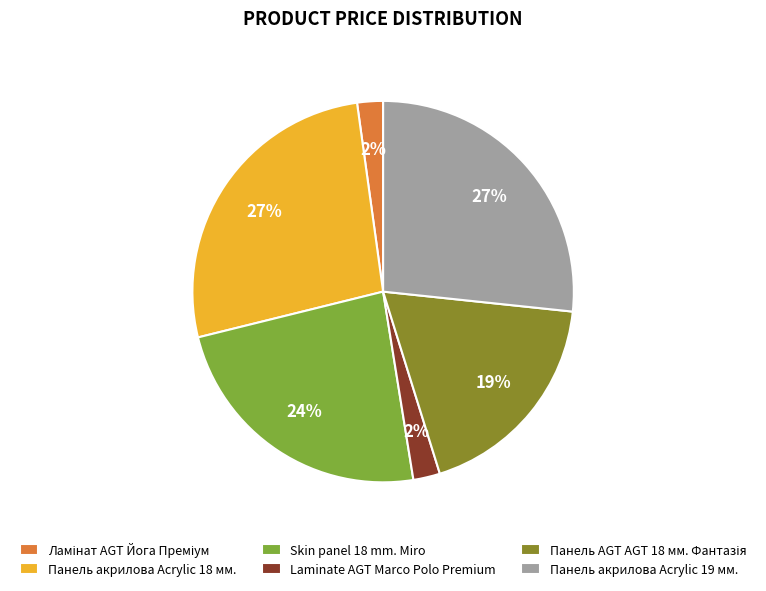

What percentage is the Laminate AGT Marco Polo Premium slice, to the nearest percent?

2%